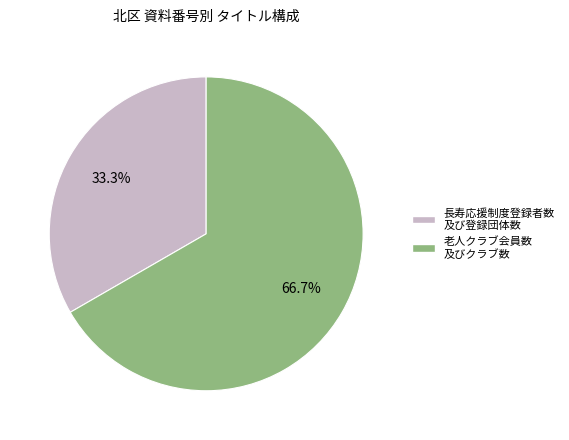

Is there a majority slice in this chart?

Yes